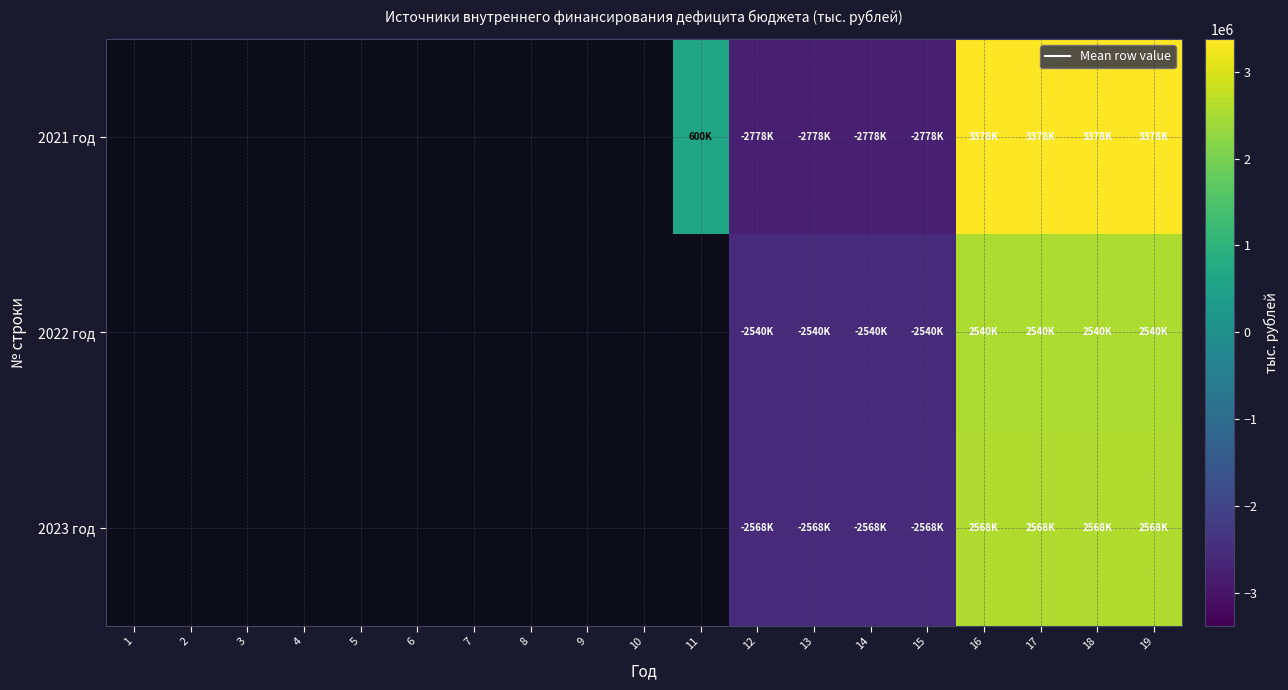

Reading left to right, what are all the values shown in this chart?

2021 год: 1=0.0	2=0.0	3=0.0	4=0.0	5=0.0	6=0.0	7=0.0	8=0.0	9=0.0	10=0.0	11=600139.7	12=-2778208.6	13=-2778208.6	14=-2778208.6	15=-2778208.6	16=3378348.3	17=3378348.3	18=3378348.3	19=3378348.3
2022 год: 1=0.0	2=0.0	3=0.0	4=0.0	5=0.0	6=0.0	7=0.0	8=0.0	9=0.0	10=0.0	11=0.0	12=-2540195.0	13=-2540195.0	14=-2540195.0	15=-2540195.0	16=2540195.0	17=2540195.0	18=2540195.0	19=2540195.0
2023 год: 1=0.0	2=0.0	3=0.0	4=0.0	5=0.0	6=0.0	7=0.0	8=0.0	9=0.0	10=0.0	11=0.0	12=-2568153.0	13=-2568153.0	14=-2568153.0	15=-2568153.0	16=2568153.0	17=2568153.0	18=2568153.0	19=2568153.0